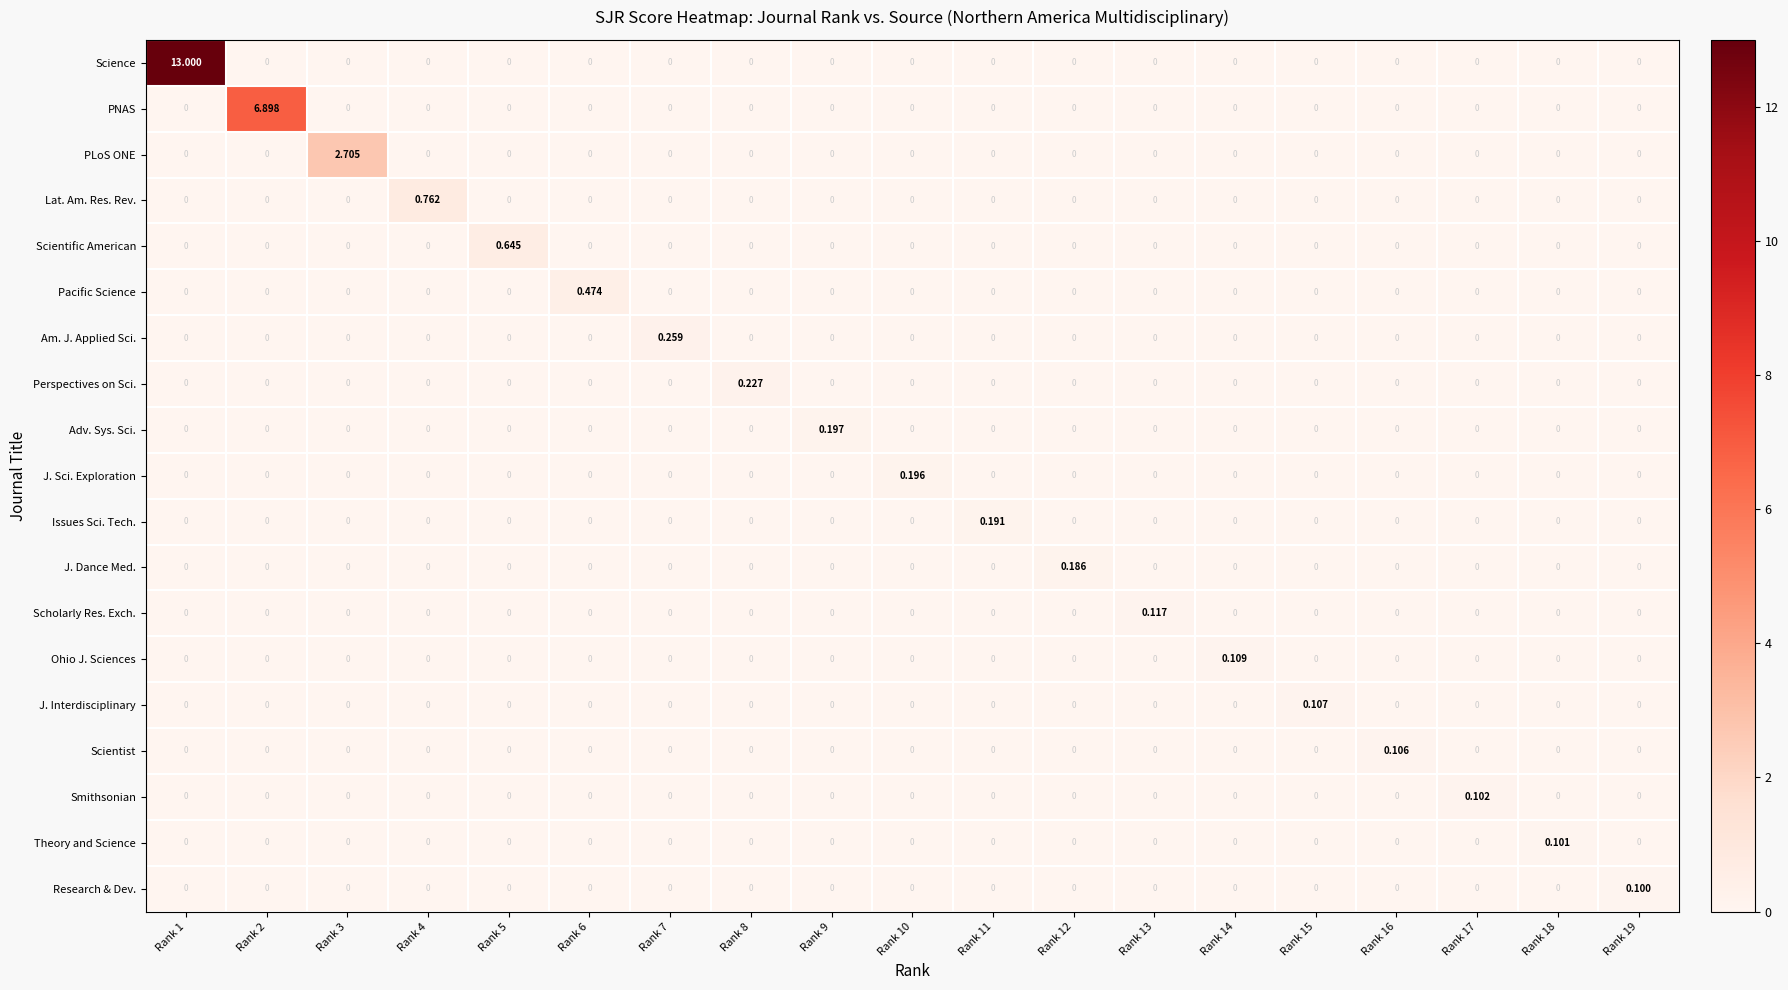

Which series changed the most between Rank 6 and Rank 8?

Pacific Science